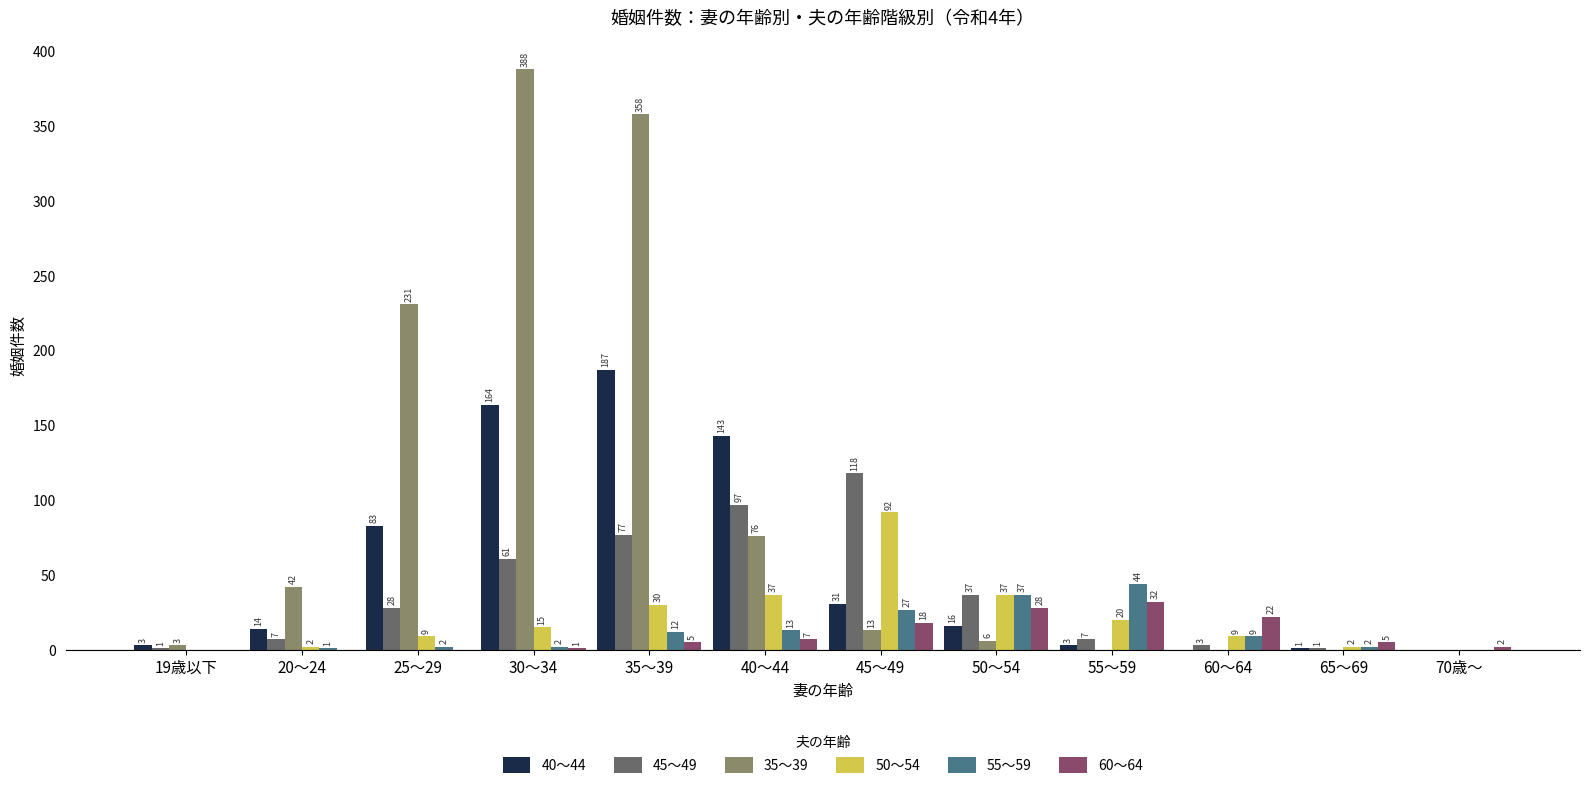

What are all the series names shown in the legend?

40～44, 45～49, 35～39, 50～54, 55～59, 60～64